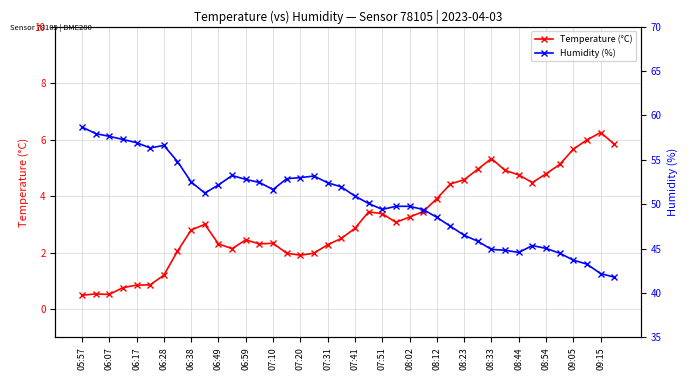

Where does the Temperature (°C) series first go above 3?

21